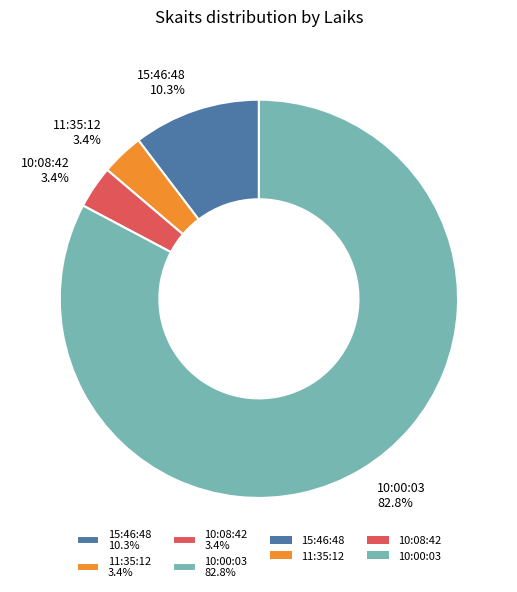

What is the largest slice in the pie chart?

10:00:03